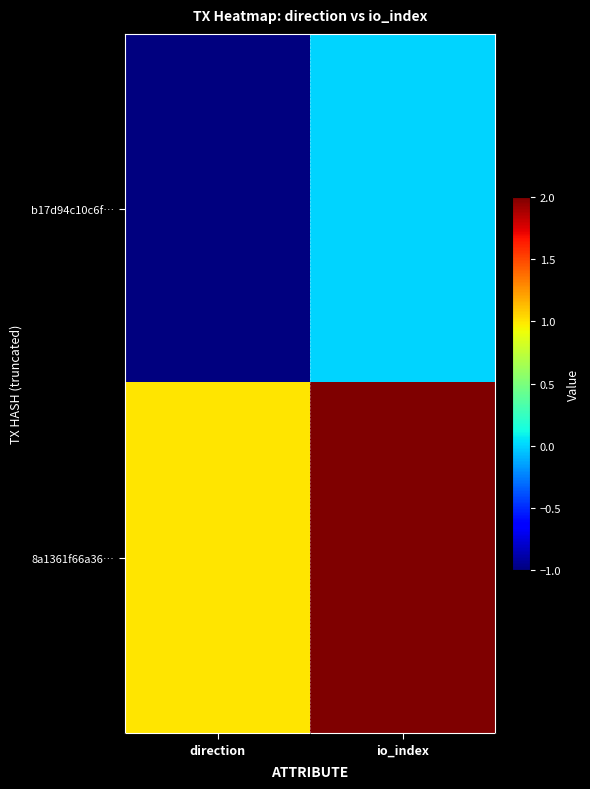

What is the greatest value displayed?

2